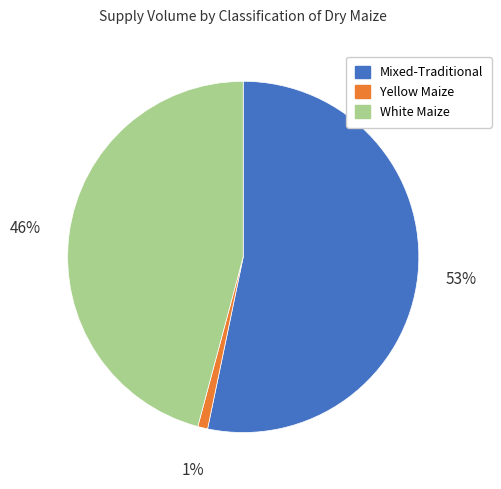

To the nearest percent, what is the average slice percentage?

33%